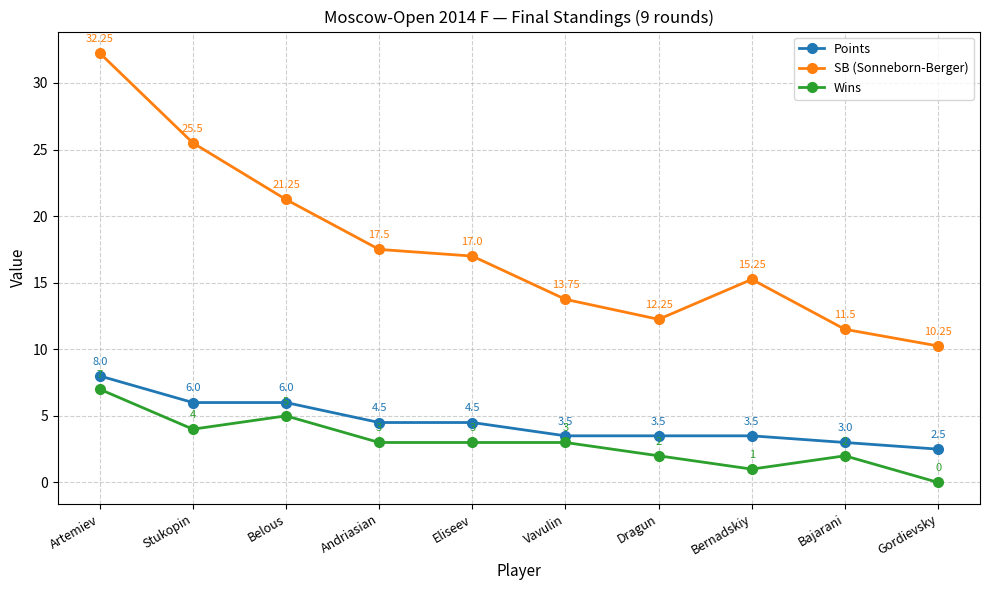

Which series changed the most between Vavulin and Bernadskiy?

Wins